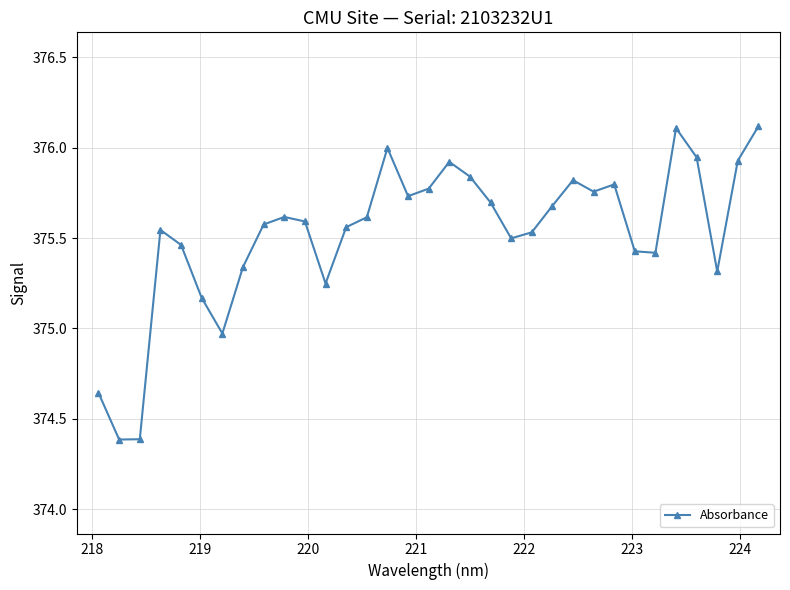

What is the difference between the maximum and minimum values?

1.7